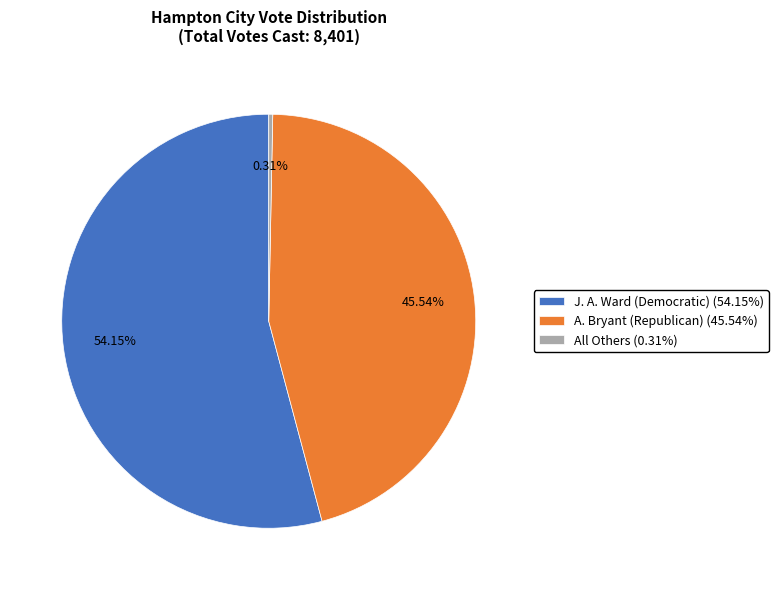

Count the number of slices in the pie.

3